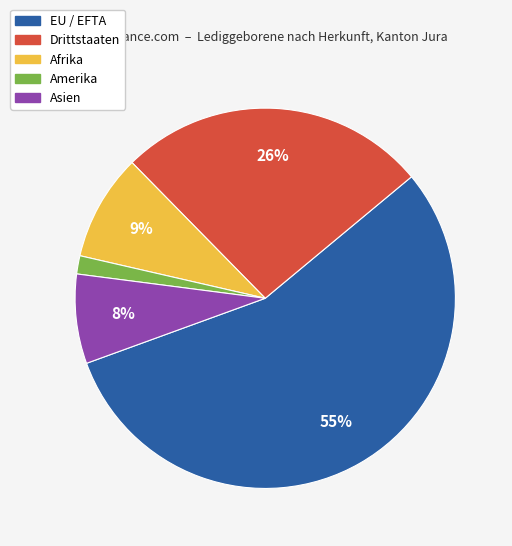

Combined, do EU / EFTA and Asien account for over 50%?

Yes